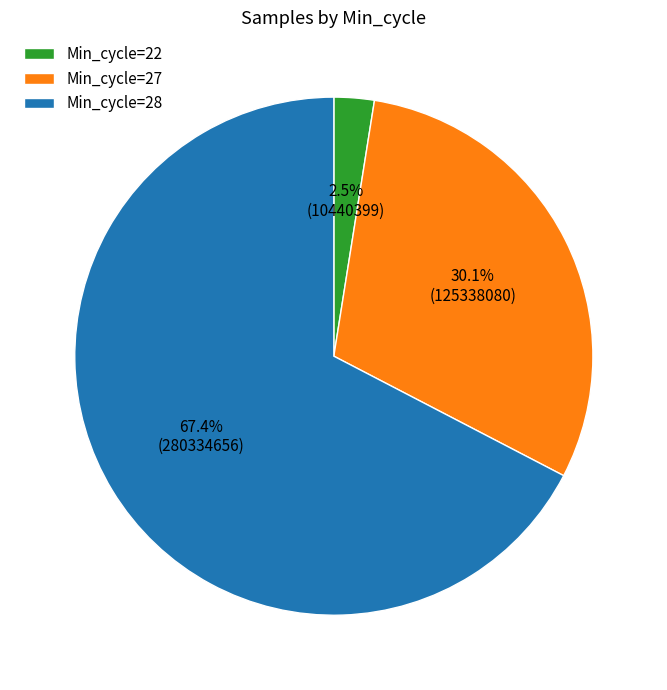

What portion of the pie excludes Min_cycle=28?

32.6%